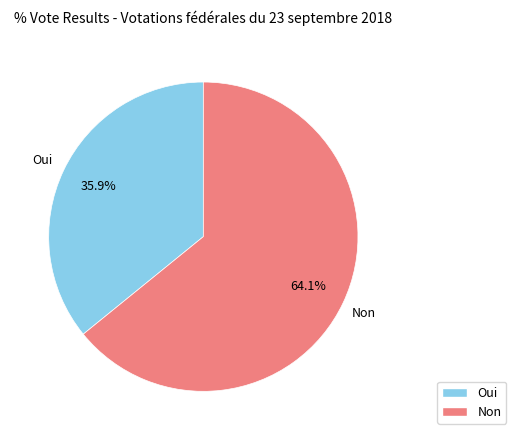

What is the majority slice?

Non